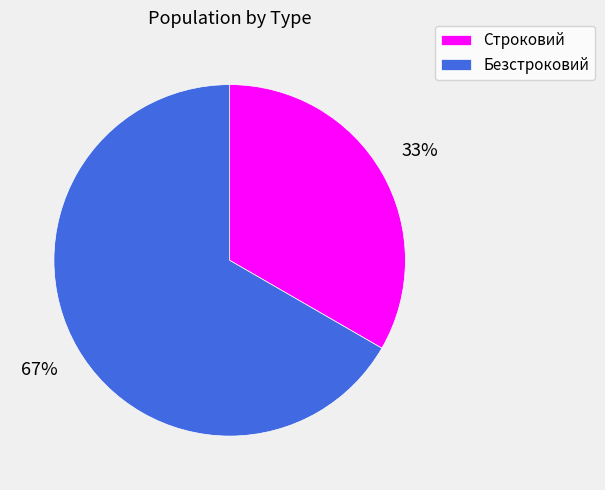

How many segments does this pie chart have?

2